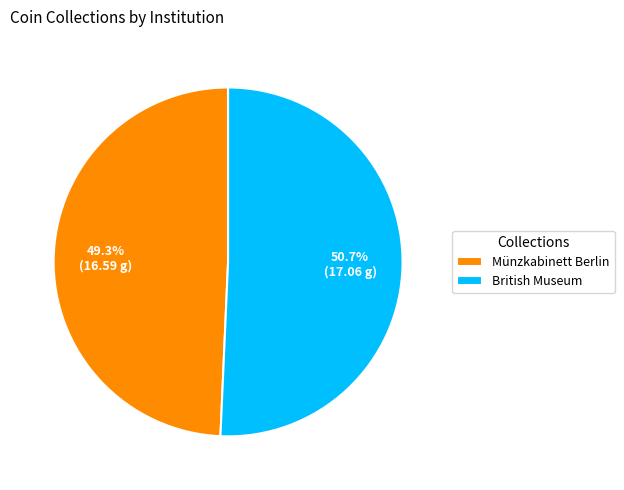

The British Museum slice represents 36% of the pie. True or false?

False